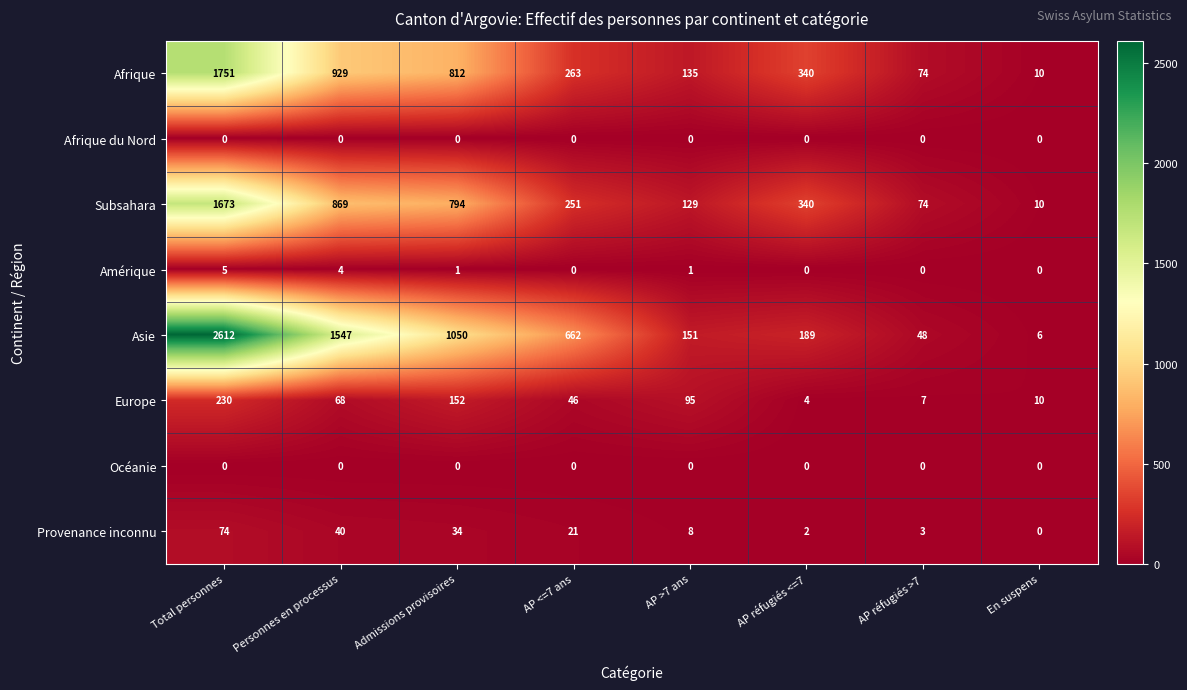

How many distinct data groups are displayed?

8